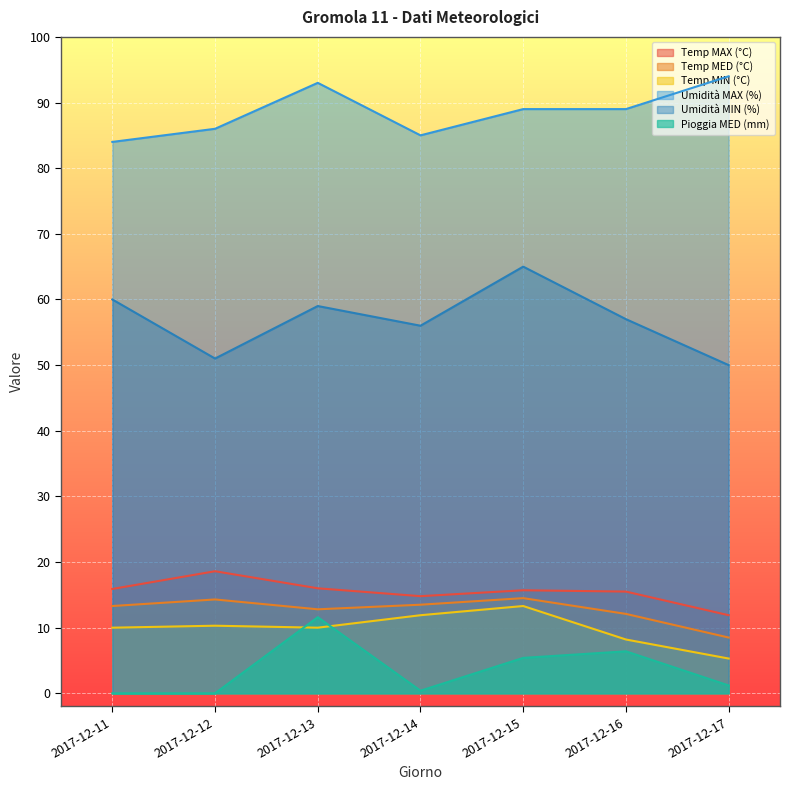

What are all the series names shown in the legend?

Temp MAX (°C), Temp MED (°C), Temp MIN (°C), Umidità MAX (%), Umidità MIN (%), Pioggia MED (mm)